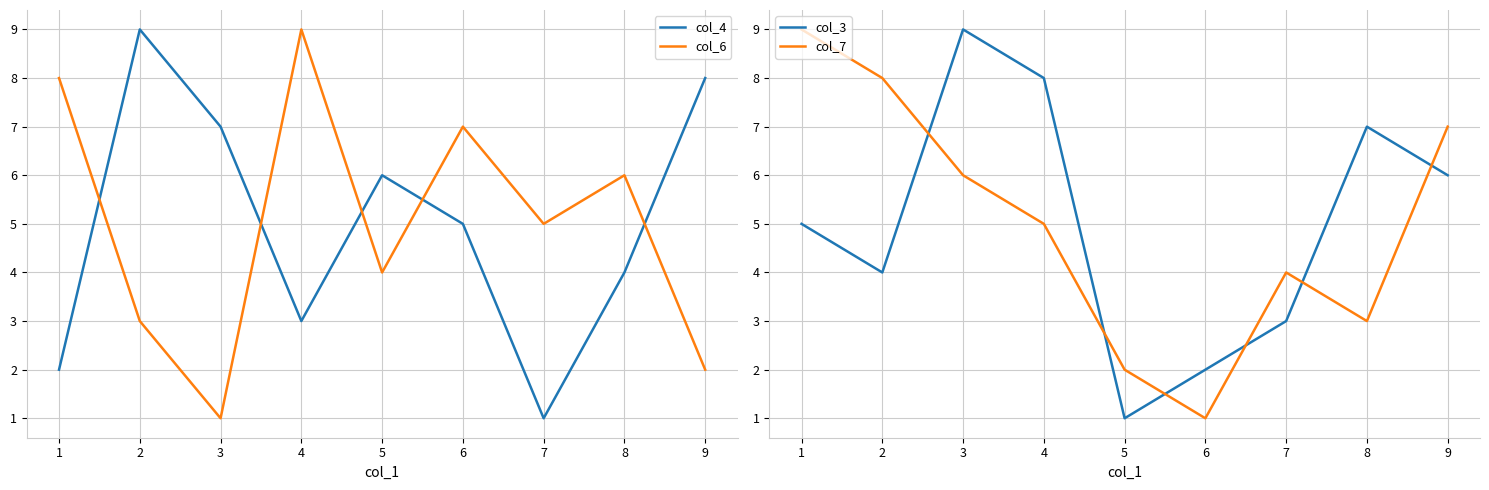

Where is the first local minimum for col_3?

2